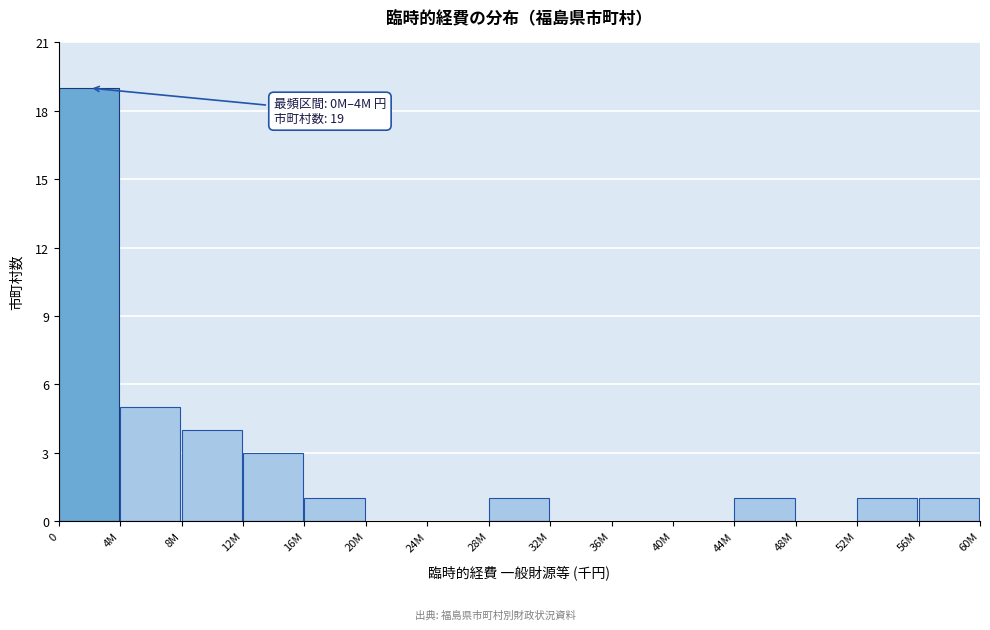

Reading left to right, extract all data points from this chart.

0=19	4M=5	8M=4	12M=3	16M=1	20M=0	24M=0	28M=1	32M=0	36M=0	40M=0	44M=1	48M=0	52M=1	56M=1